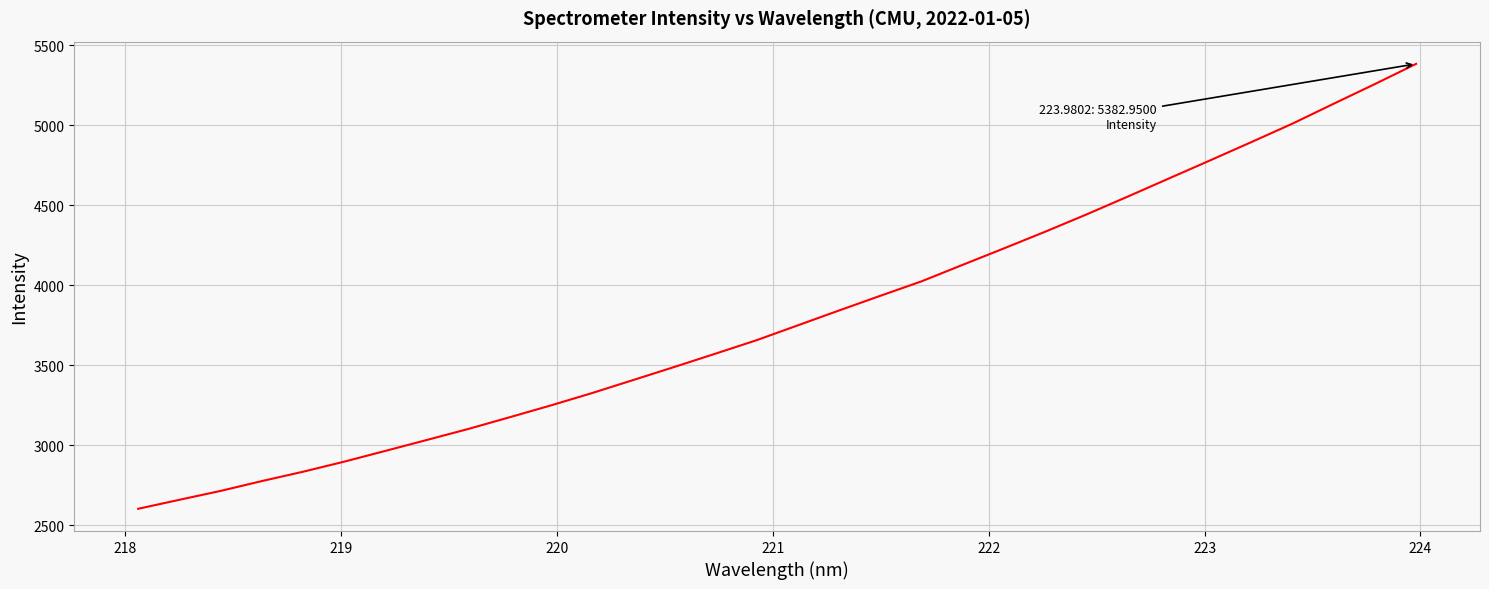

What is the difference between the maximum and minimum values?

2780.4